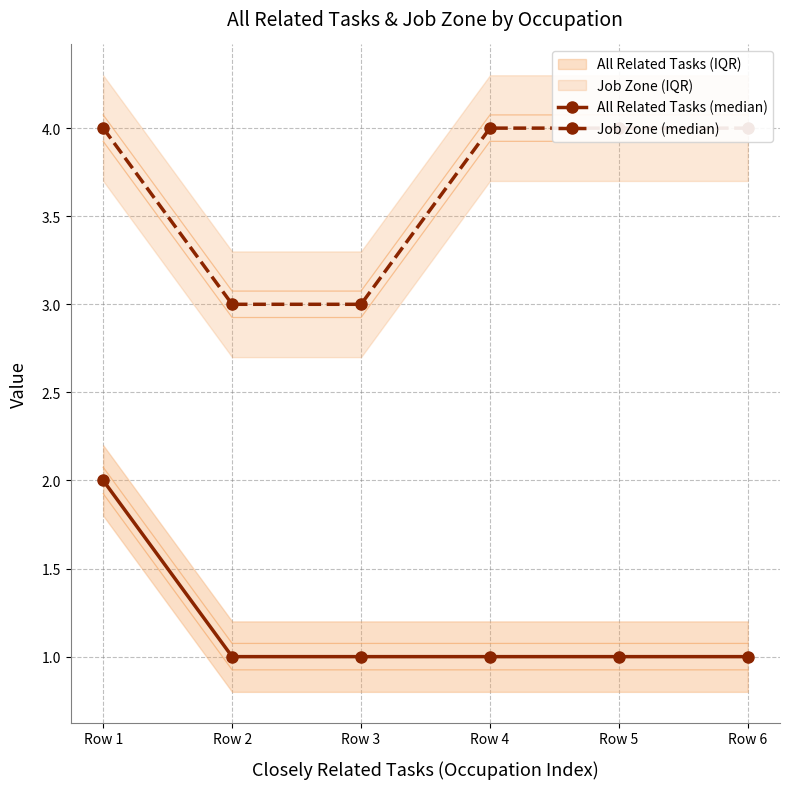

True or false: All Related Tasks (median) and Job Zone (median) intersect in this chart.

False